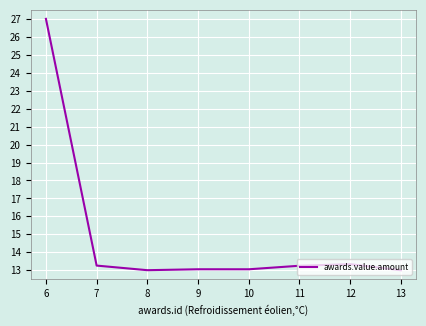

What is the change in value from 10 to 11?

+0.2